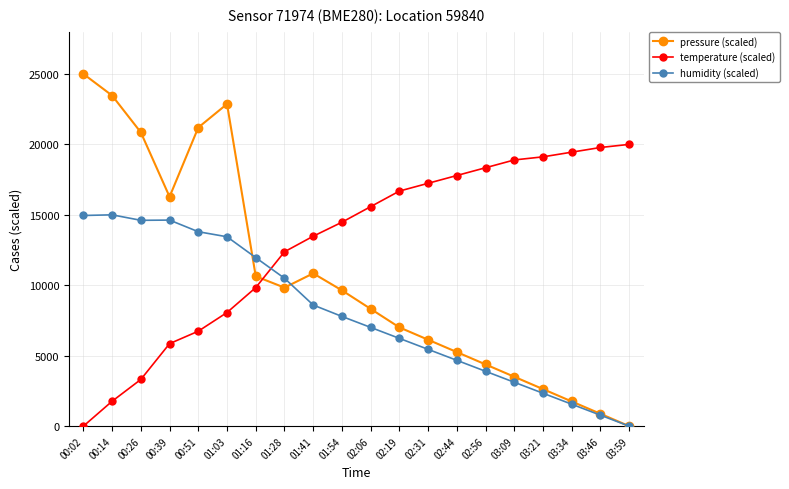

Which category has the lowest value in the pressure (scaled) series?

03:59